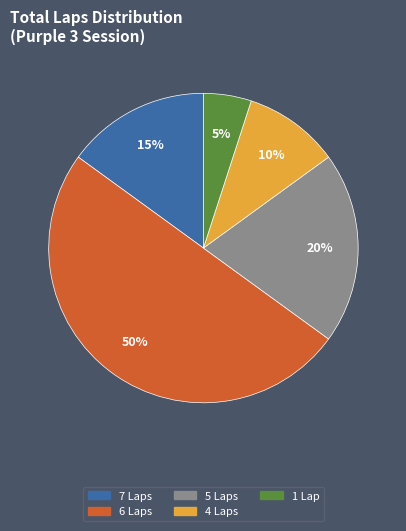

To the nearest percent, what is the difference between the largest and smallest slice percentages?

45%